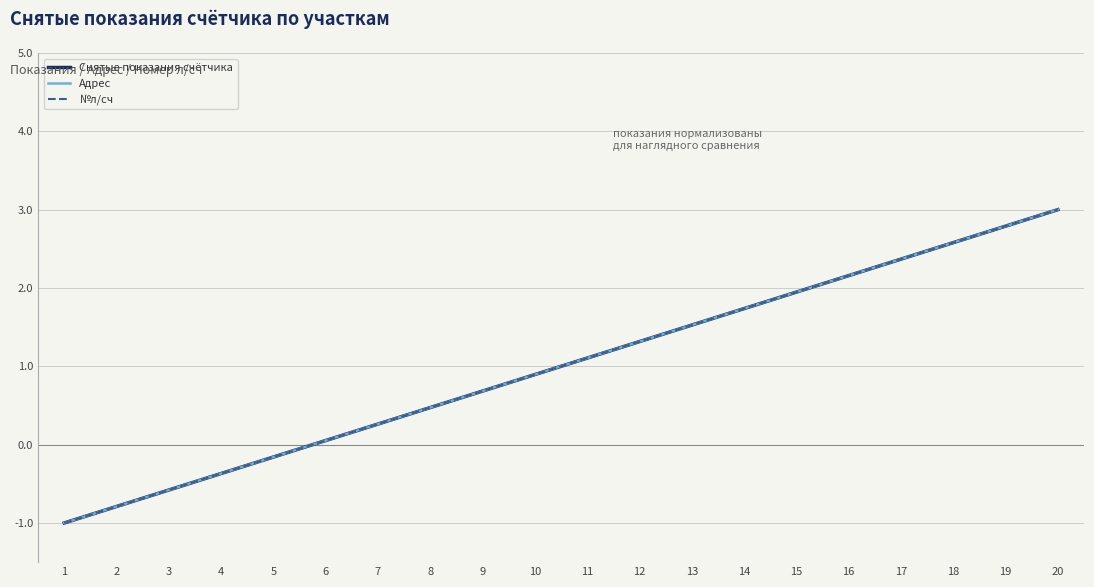

Between 9 and 11, which series saw the biggest shift?

Снятые показания счётчика